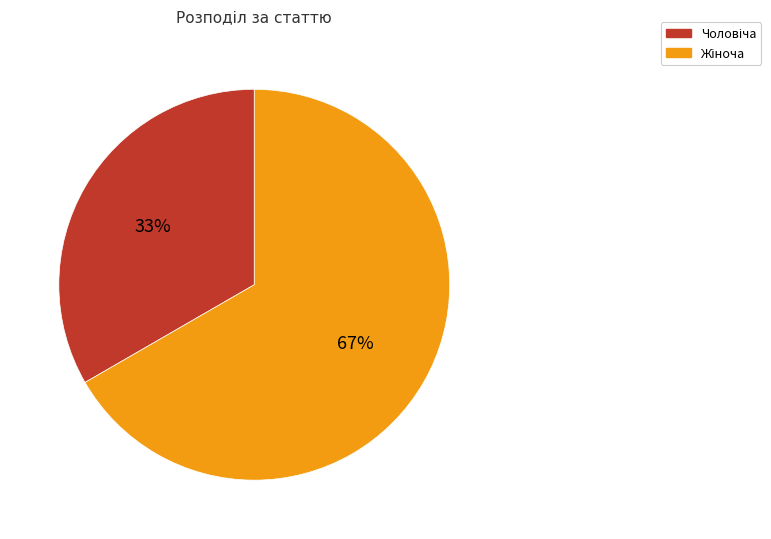

Is there a majority slice in this chart?

Yes